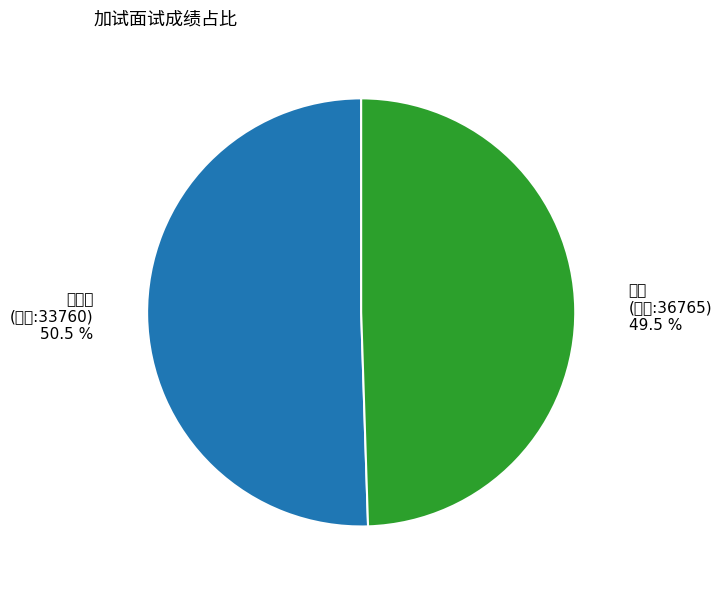

To the nearest percent, what is the average slice percentage?

50%